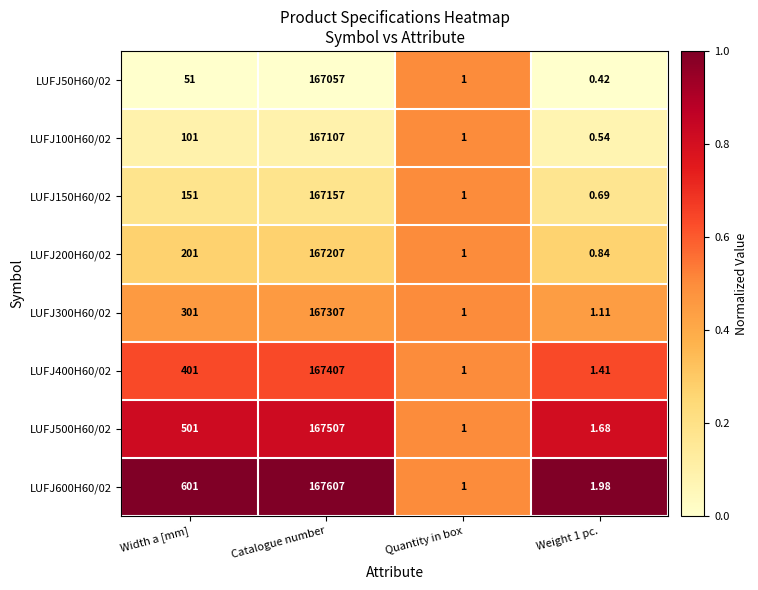

At which label does LUFJ500H60/02 reach its minimum?

Quantity in box